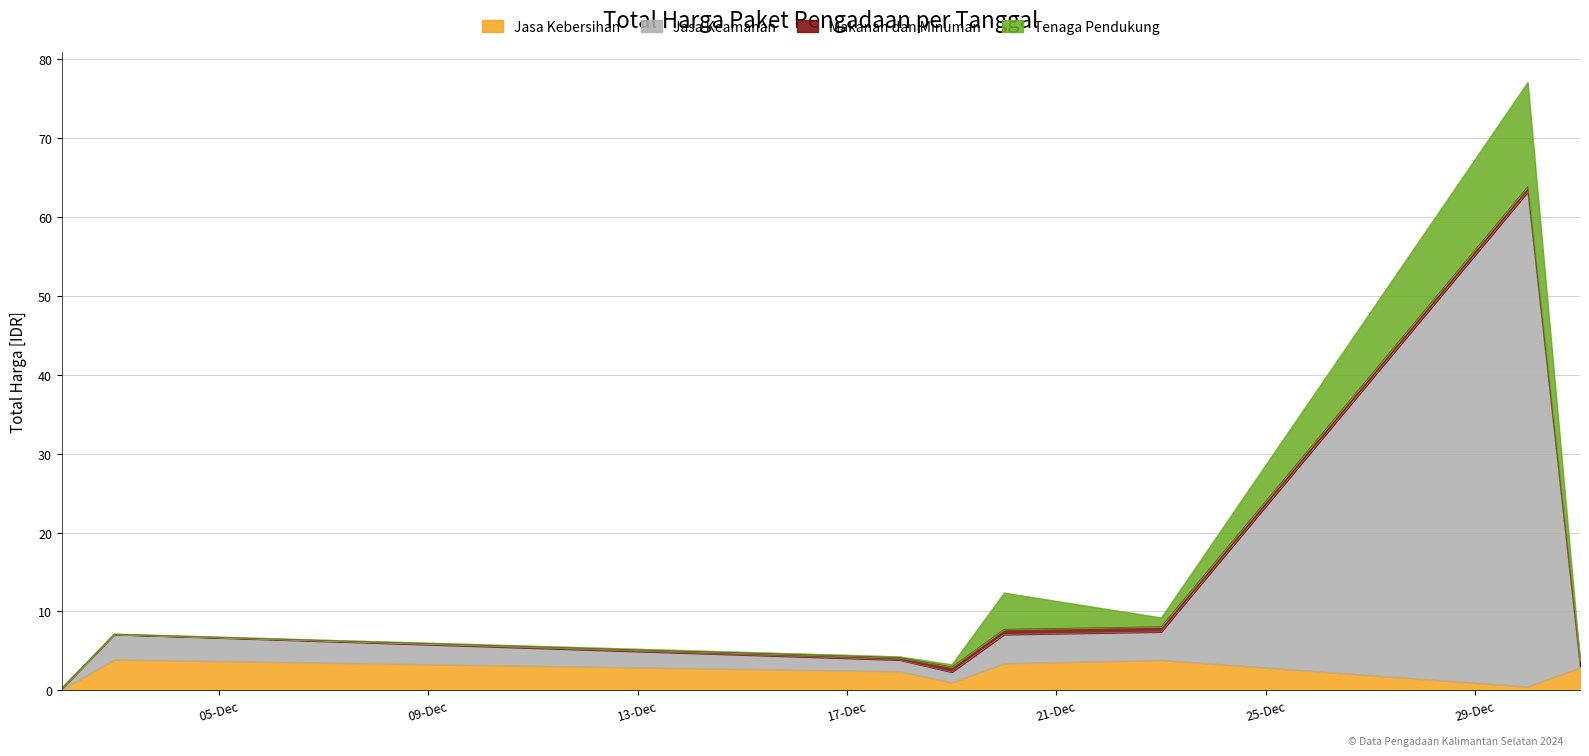

How many interior local valleys does the Jasa Kebersihan series have?

2